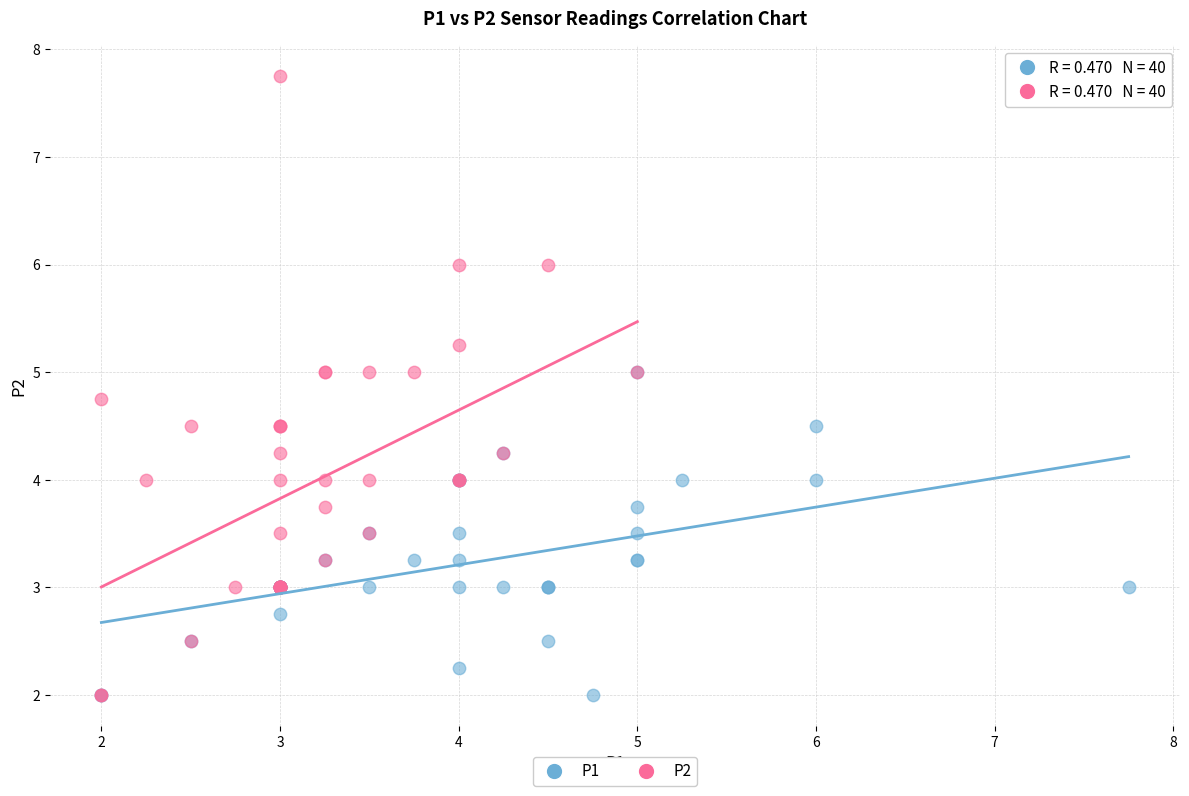

Which series reaches the maximum Y coordinate?

P2